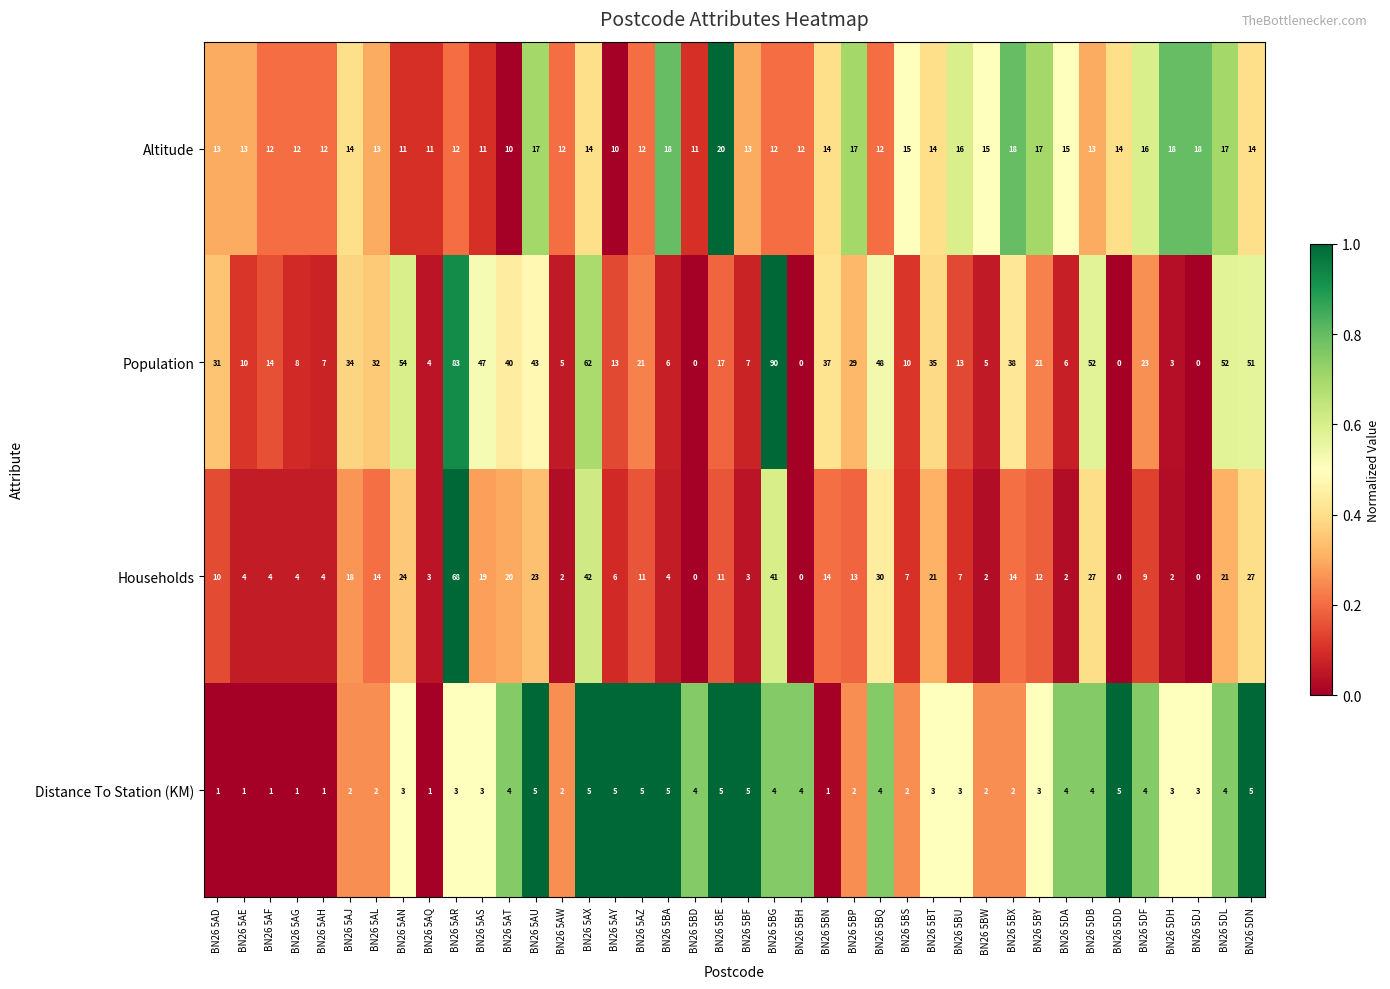

At which category is the sum across all series the highest?

BN26 5AR